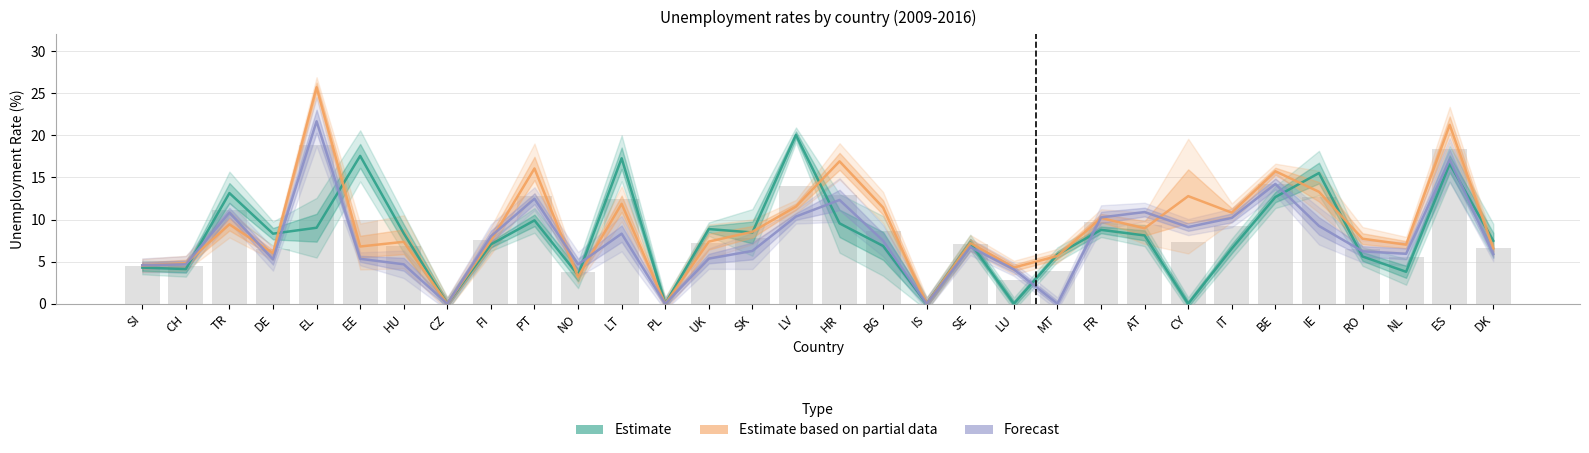

Which series has the widest spread of values?

Estimate based on partial data